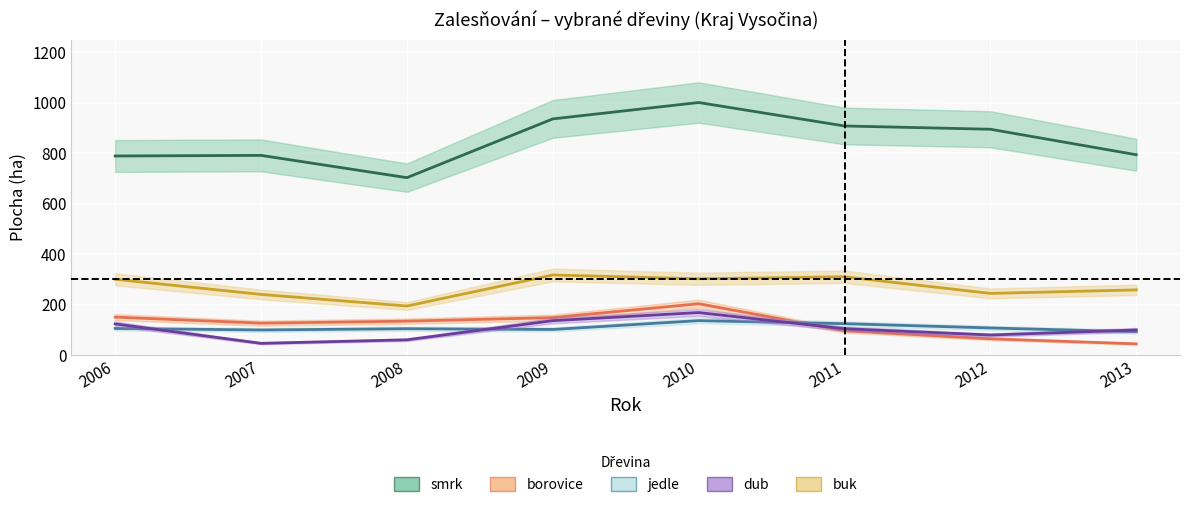

Reading left to right, transcribe all the data shown in this chart.

smrk: 789.0	791.4	703.0	936.0	1001.0	908.0	895.0	794.0
borovice: 150.0	126.0	134.0	148.0	203.0	96.0	64.0	44.0
jedle: 105.0	99.0	104.0	101.0	136.0	124.0	107.0	92.0
dub: 123.0	46.0	60.0	136.0	168.0	104.0	79.0	99.0
buk: 300.0	240.0	194.0	317.0	302.0	310.0	244.0	258.0